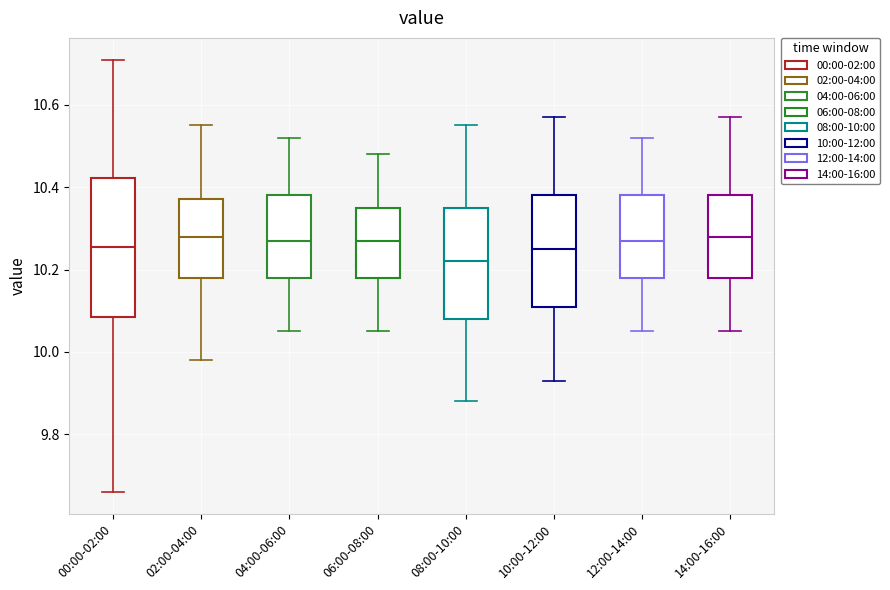

Reading left to right, read every box against the y-axis: the position of its median line, the range the box covers, and the ends of its whiskers. The values are not printed on the chart, so give them approximately, as read against the axis.

00:00-02:00: median 10.26, box 10.08 to 10.42, whiskers 9.66 to 10.72
02:00-04:00: median 10.28, box 10.18 to 10.38, whiskers 9.98 to 10.56
04:00-06:00: median 10.28, box 10.18 to 10.38, whiskers 10.06 to 10.52
06:00-08:00: median 10.28, box 10.18 to 10.36, whiskers 10.06 to 10.48
08:00-10:00: median 10.22, box 10.08 to 10.36, whiskers 9.88 to 10.56
10:00-12:00: median 10.26, box 10.12 to 10.38, whiskers 9.94 to 10.58
12:00-14:00: median 10.28, box 10.18 to 10.38, whiskers 10.06 to 10.52
14:00-16:00: median 10.28, box 10.18 to 10.38, whiskers 10.06 to 10.58